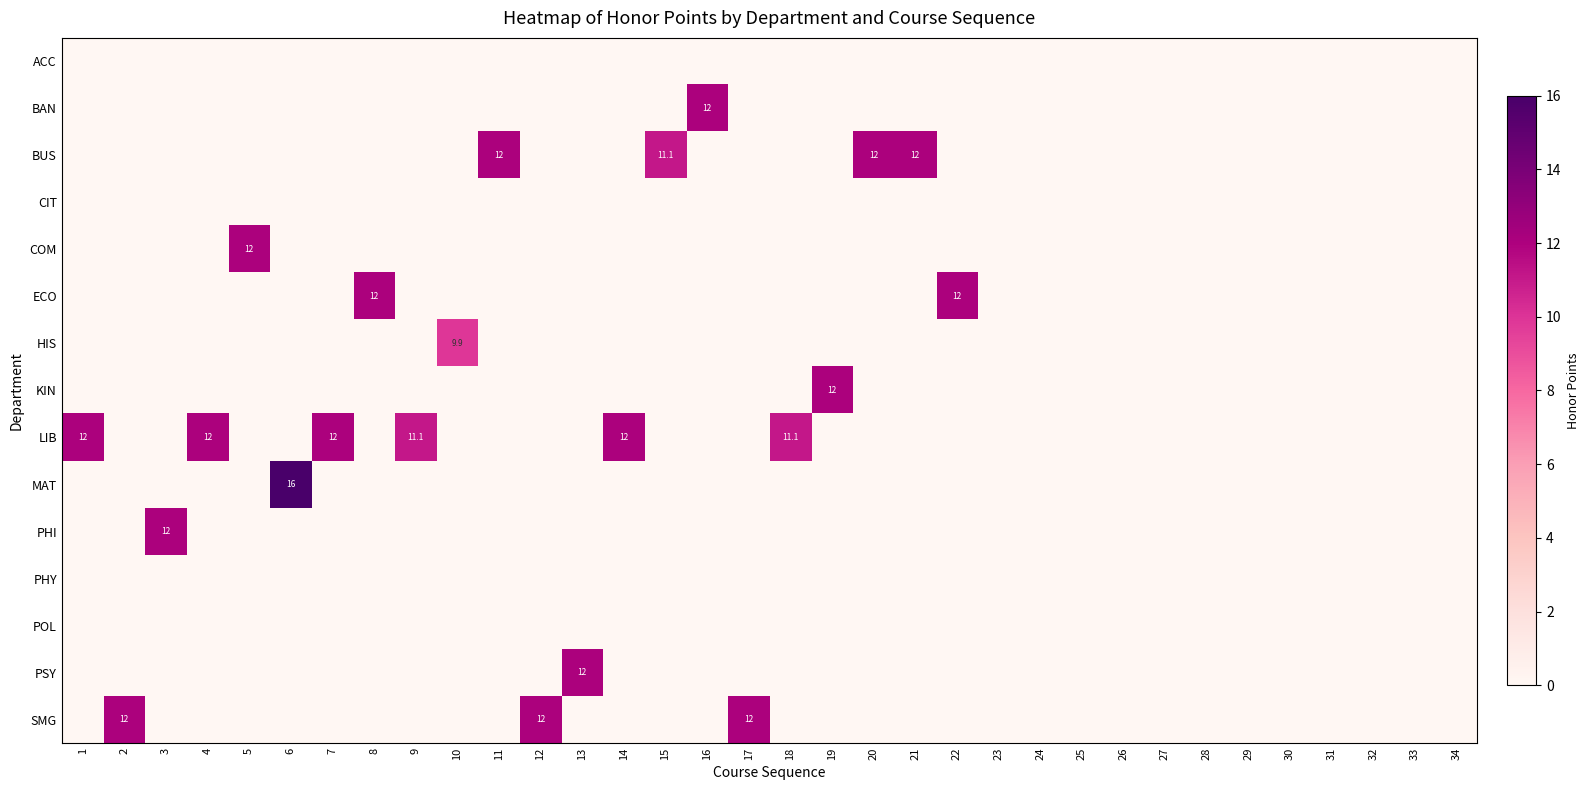

Is it true that ECO equals 5.5 at 19?

False